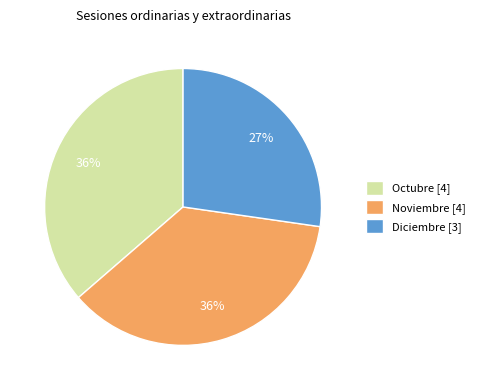

To the nearest percent, what portion does Octubre [4] represent?

36%